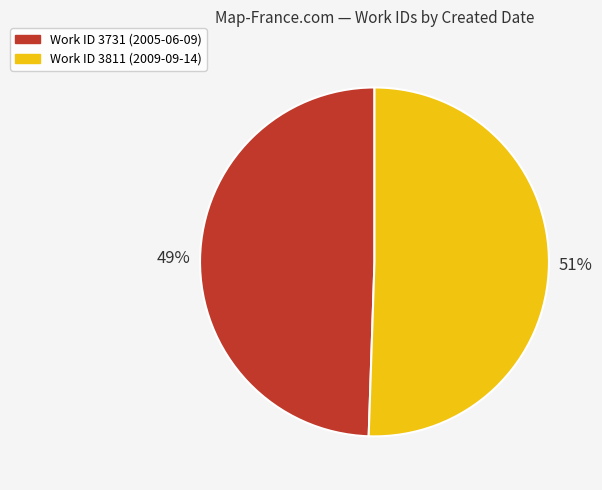

Is there any slice that represents more than half of the pie?

Yes